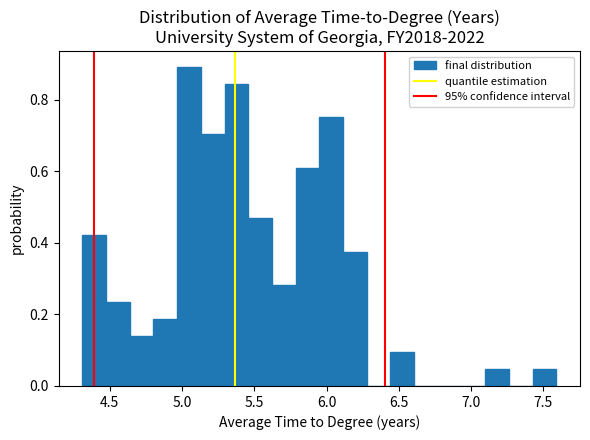

Around what value on the x-axis is the tallest bar? Give the approximate position of its centre, as read against the axis.

5.05